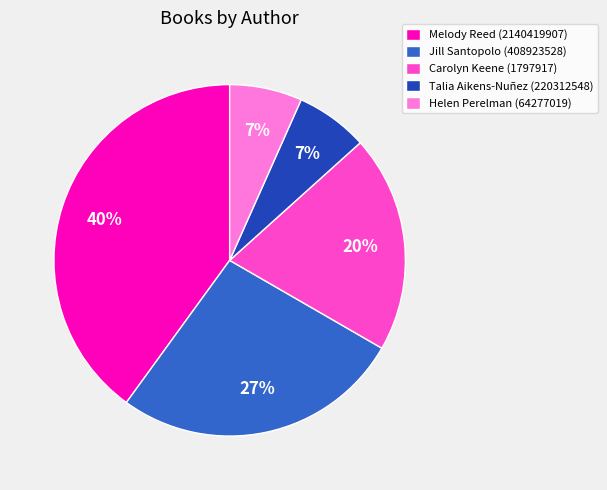

The Helen Perelman (64277019) slice represents 17% of the pie. True or false?

False